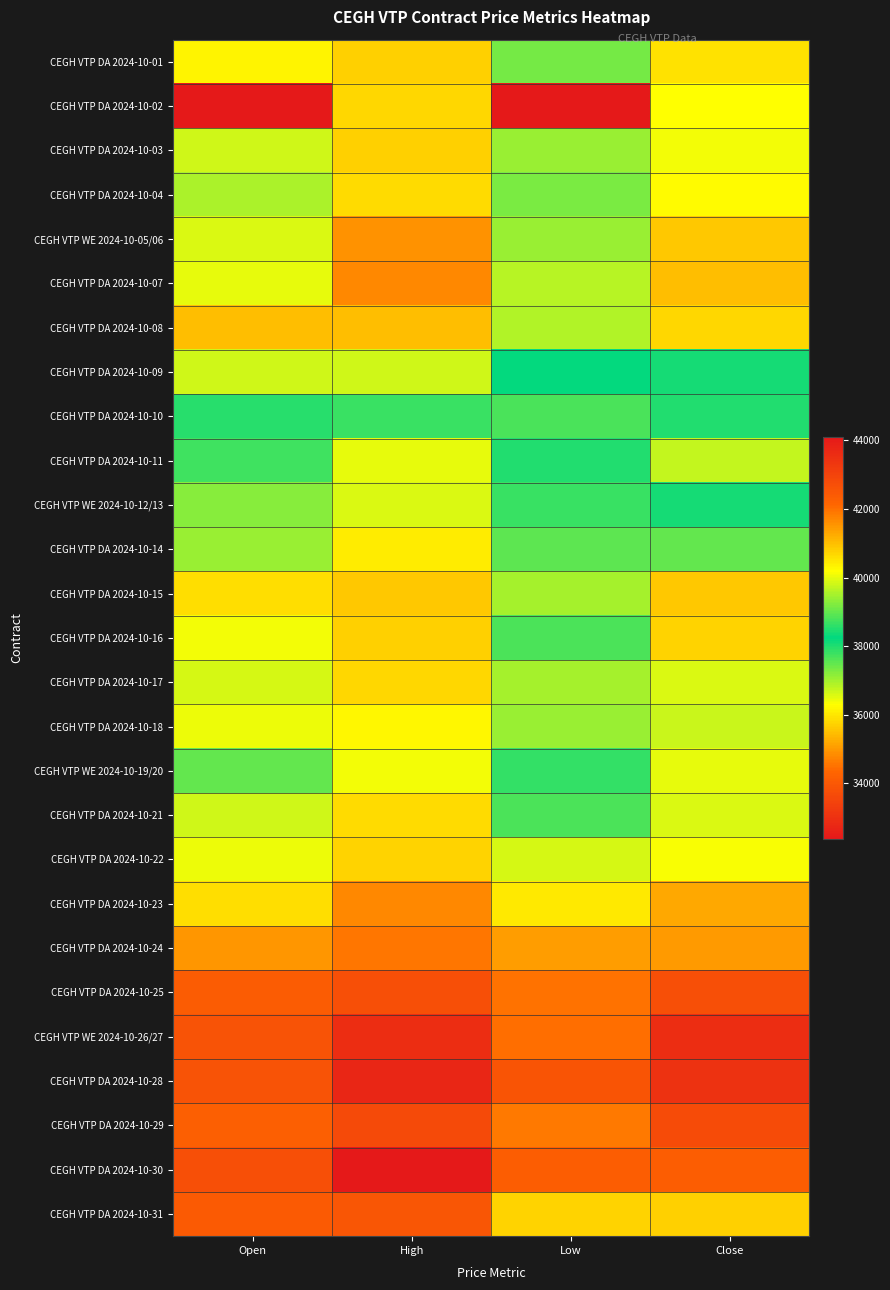

Reading left to right, list all the values displayed in this chart.

CEGH VTP DA 2024-10-01: Open=40300	High=40800	Low=39150	Close=40550
CEGH VTP DA 2024-10-02: Open=32375	High=40700	Low=32375	Close=40200
CEGH VTP DA 2024-10-03: Open=39800	High=40800	Low=39400	Close=40100
CEGH VTP DA 2024-10-04: Open=39525	High=40650	Low=39175	Close=40250
CEGH VTP WE 2024-10-05/06: Open=39900	High=41550	Low=39425	Close=40850
CEGH VTP DA 2024-10-07: Open=40000	High=41700	Low=39650	Close=41000
CEGH VTP DA 2024-10-08: Open=41000	High=41000	Low=39575	Close=40700
CEGH VTP DA 2024-10-09: Open=39800	High=39800	Low=38250	Close=38400
CEGH VTP DA 2024-10-10: Open=38550	High=38675	Low=37650	Close=38500
CEGH VTP DA 2024-10-11: Open=38700	High=40000	Low=38500	Close=39725
CEGH VTP WE 2024-10-12/13: Open=39250	High=39900	Low=37825	Close=38400
CEGH VTP DA 2024-10-14: Open=39400	High=40400	Low=38925	Close=38975
CEGH VTP DA 2024-10-15: Open=40600	High=40850	Low=39475	Close=40850
CEGH VTP DA 2024-10-16: Open=40075	High=40800	Low=38800	Close=40725
CEGH VTP DA 2024-10-17: Open=39850	High=40700	Low=39500	Close=39900
CEGH VTP DA 2024-10-18: Open=40050	High=40275	Low=39400	Close=39775
CEGH VTP WE 2024-10-19/20: Open=38975	High=40075	Low=38625	Close=40000
CEGH VTP DA 2024-10-21: Open=39800	High=40625	Low=38800	Close=39925
CEGH VTP DA 2024-10-22: Open=40025	High=40725	Low=39850	Close=40150
CEGH VTP DA 2024-10-23: Open=40600	High=41700	Low=40450	Close=41300
CEGH VTP DA 2024-10-24: Open=41500	High=41925	Low=41400	Close=41475
CEGH VTP DA 2024-10-25: Open=42375	High=42700	Low=41950	Close=42700
CEGH VTP WE 2024-10-26/27: Open=42600	High=43575	Low=42000	Close=43575
CEGH VTP DA 2024-10-28: Open=42600	High=43775	Low=42550	Close=43425
CEGH VTP DA 2024-10-29: Open=42275	High=42850	Low=41875	Close=42800
CEGH VTP DA 2024-10-30: Open=42700	High=44100	Low=42350	Close=42350
CEGH VTP DA 2024-10-31: Open=42450	High=42500	Low=40725	Close=40800